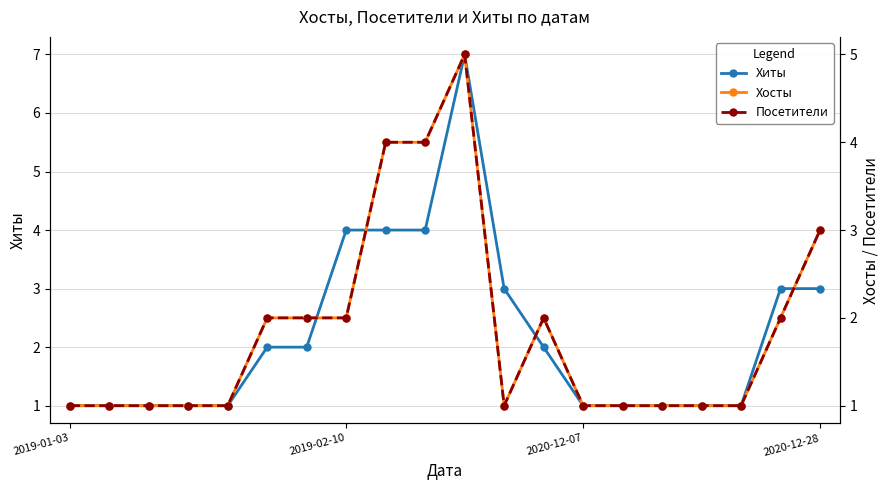

What is the sum of all Хиты values?

44